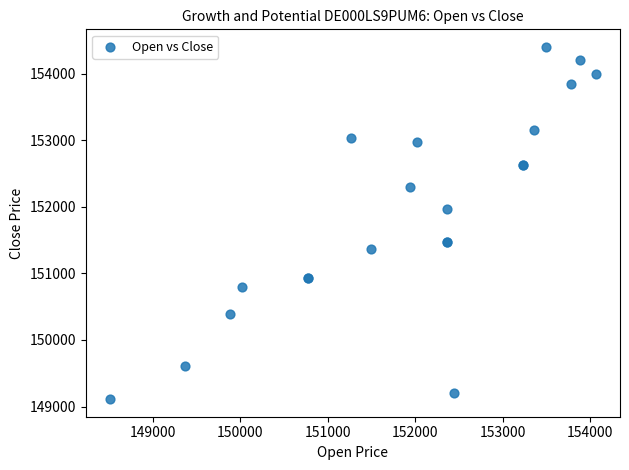

What Y value in the scatter plot is closest to 151755?

151971